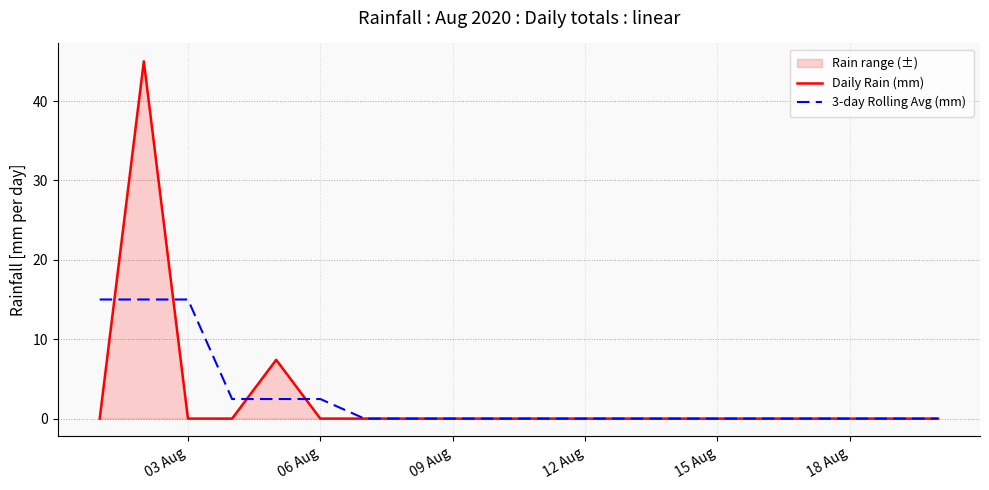

What is the maximum value for Daily Rain (mm)?

45.0